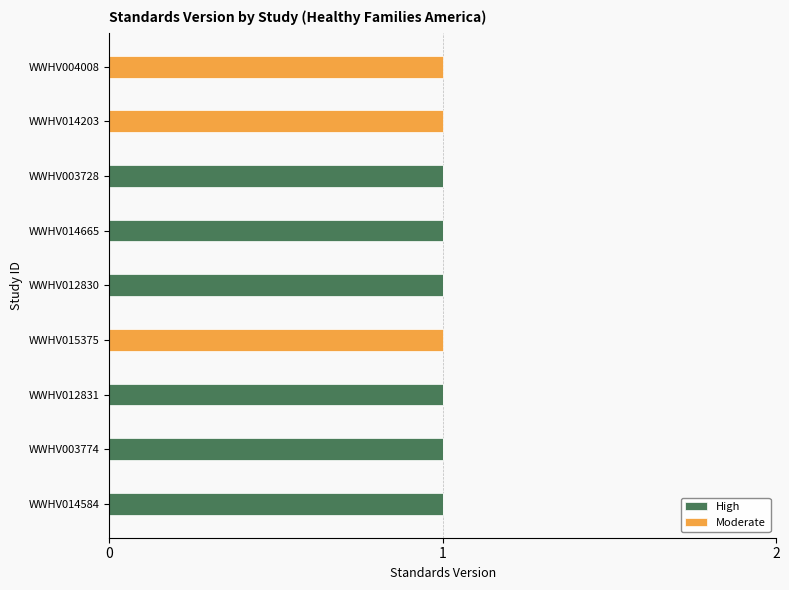

What is the sum of all High values?

6